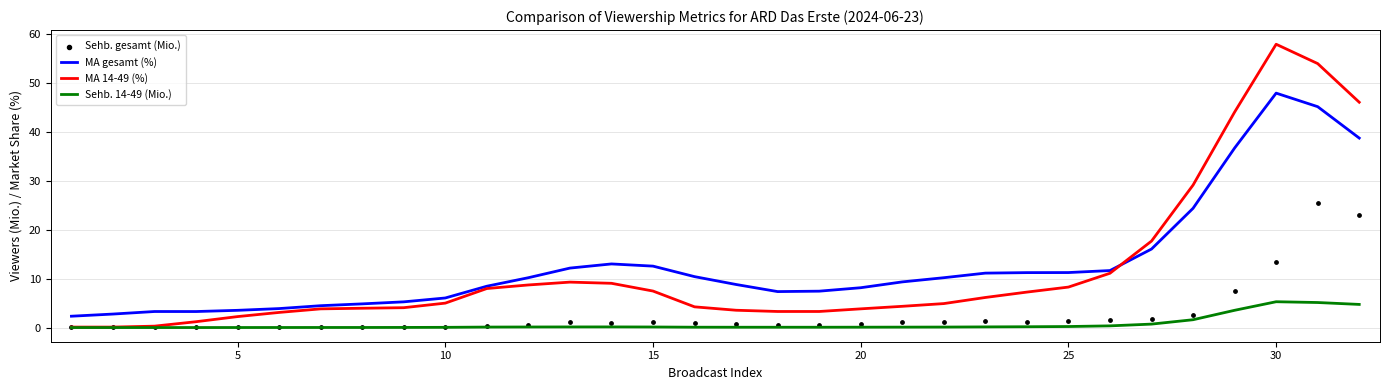

The value of MA gesamt (%) at 10 is 2.8. True or false?

False